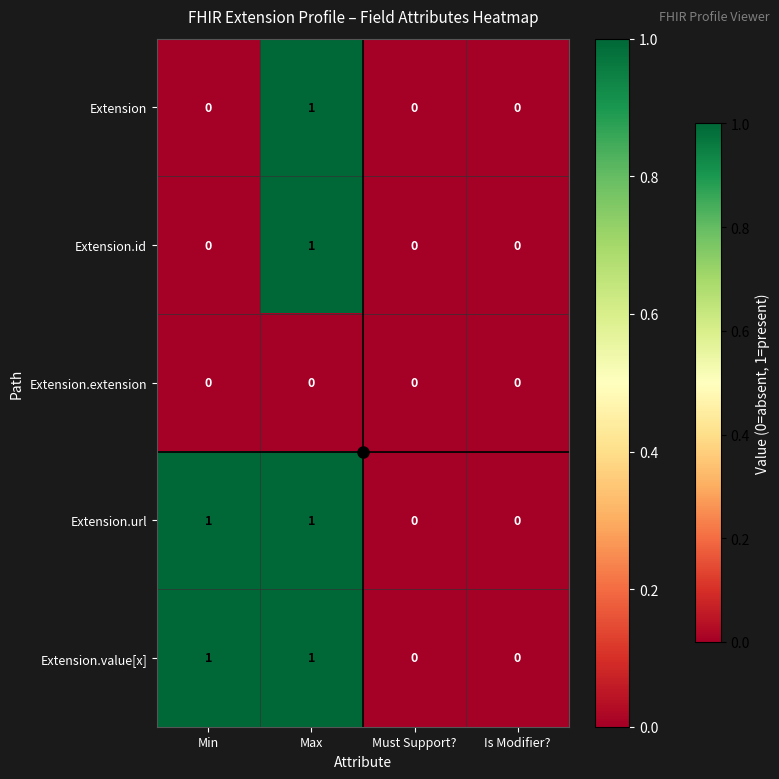

Count the Extension.value[x] values in the range 0 to 1.

4